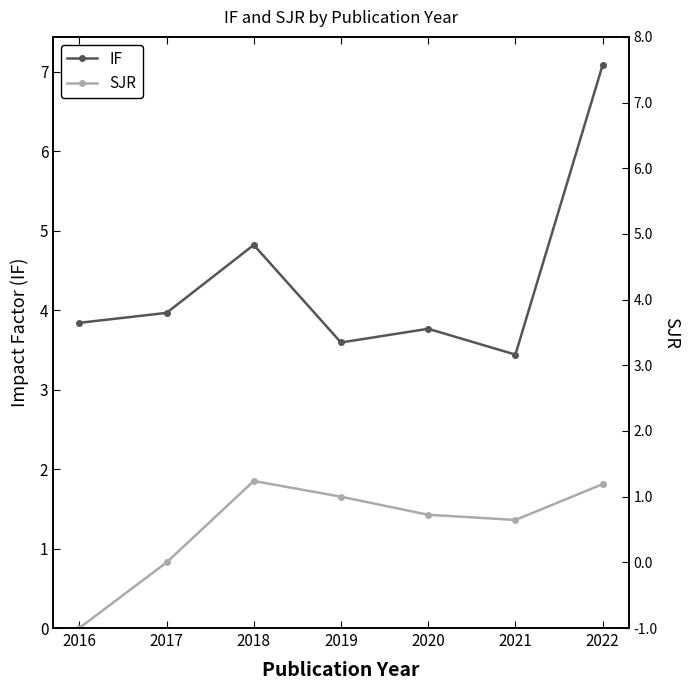

What is the maximum value shown in the chart?

7.1